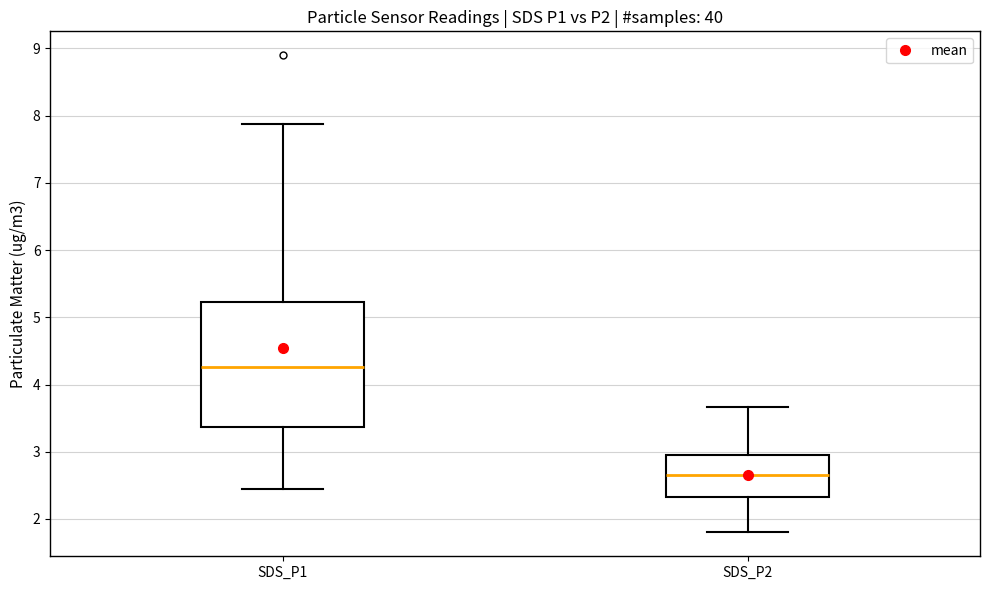

Reading left to right, transcribe this box plot: for each box, give where its median line is, the range the box spans, and where its two whiskers end, as read against the y-axis. The values are not printed on the chart, so give them approximately, as read against the axis.

SDS_P1: median 4.3, box 3.4 to 5.2, whiskers 2.5 to 7.9
SDS_P2: median 2.7, box 2.3 to 3.0, whiskers 1.8 to 3.7